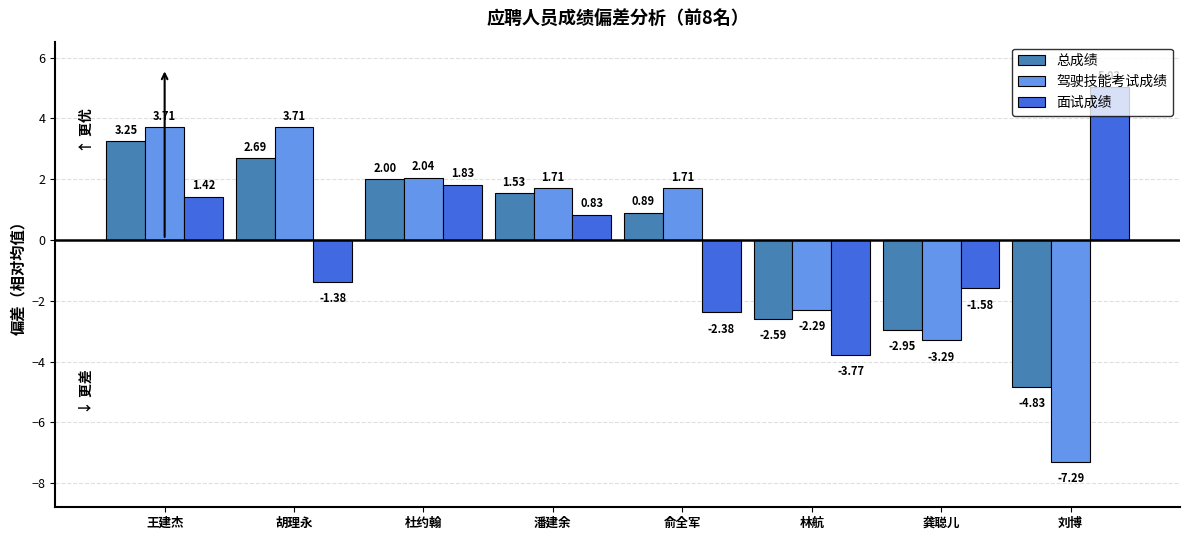

At which label does 总成绩 first exceed 1?

王建杰